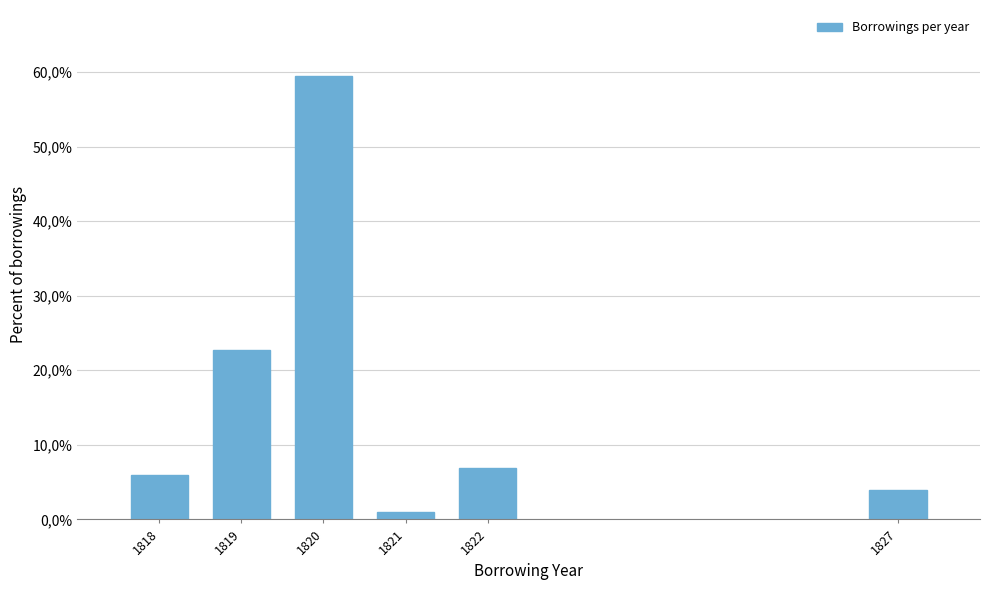

Does the chart contain any negative values?

No